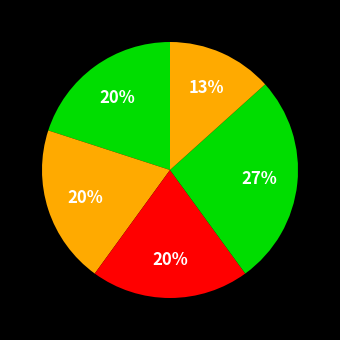

Count the number of slices in the pie.

5